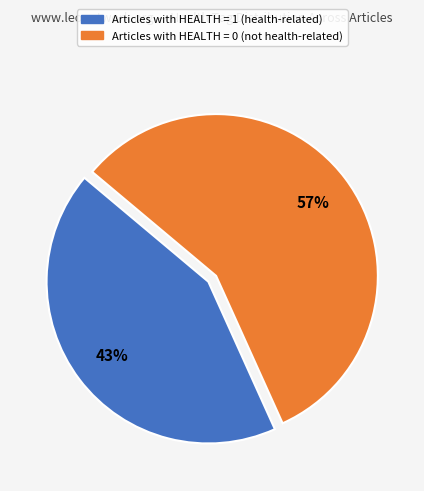

To the nearest percent, what is the difference between the largest and smallest slice percentages?

14%